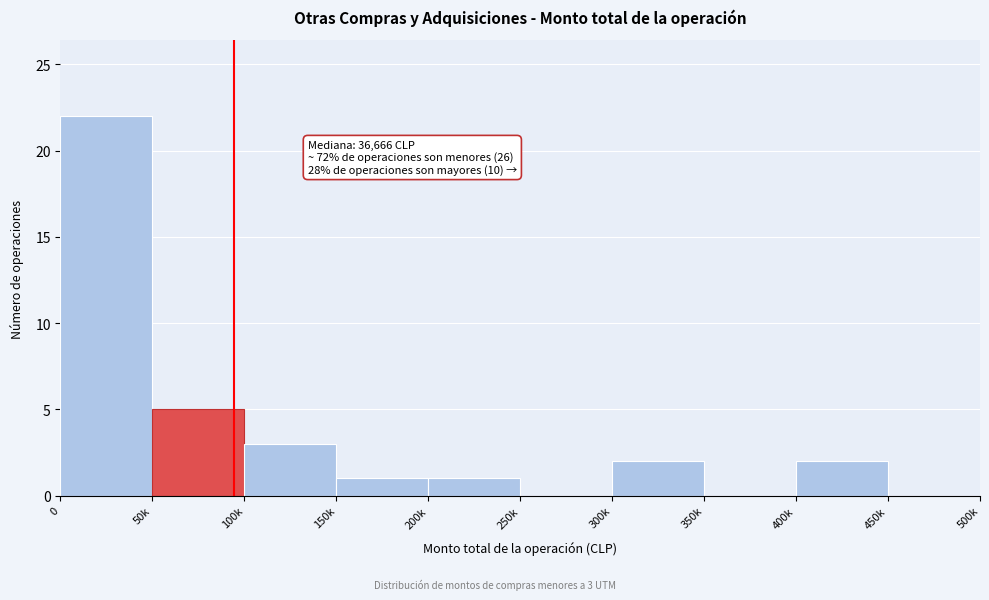

Reading left to right, list all the values displayed in this chart.

0=22	50k=5	100k=3	150k=1	200k=1	250k=0	300k=2	350k=0	400k=2	450k=0